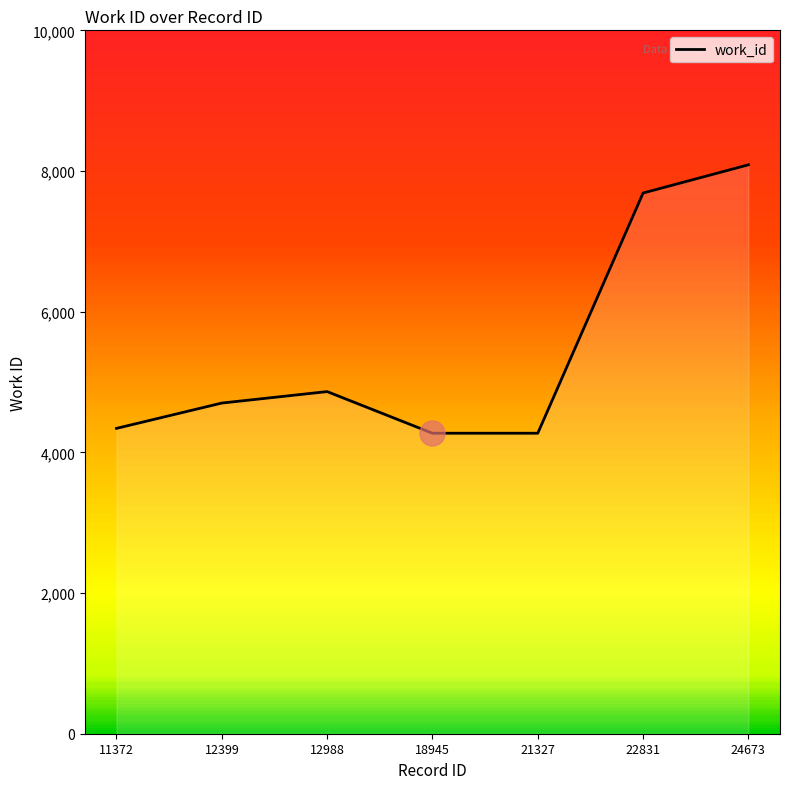

What is the difference between the maximum and minimum values?

3816